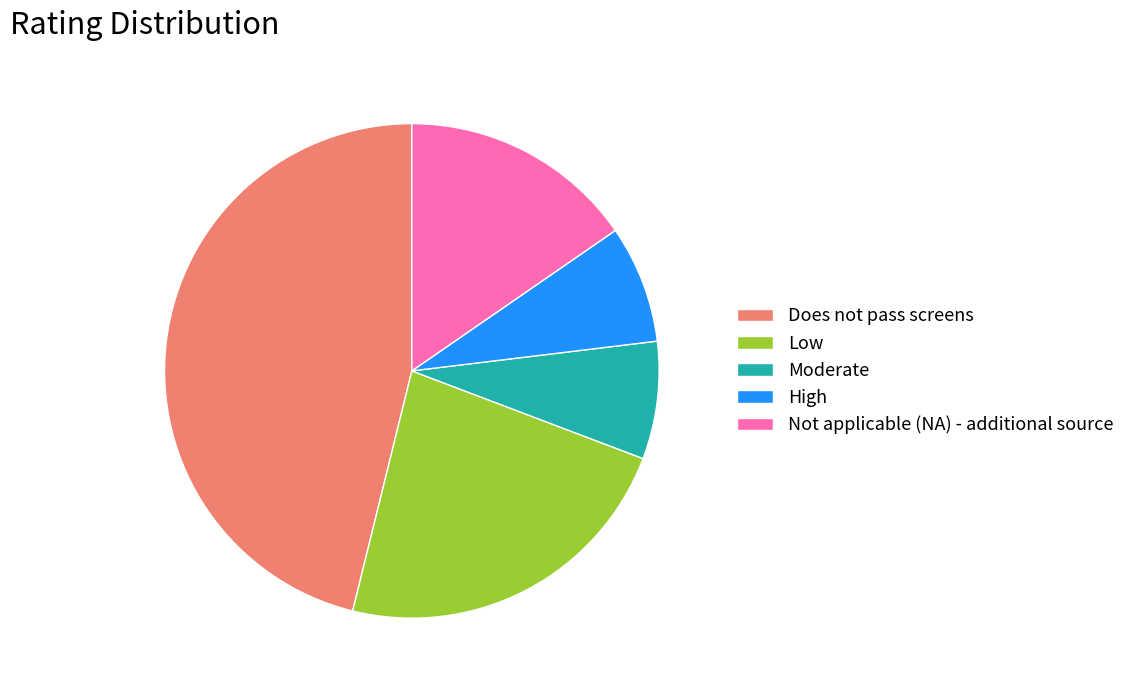

How many segments does this pie chart have?

5